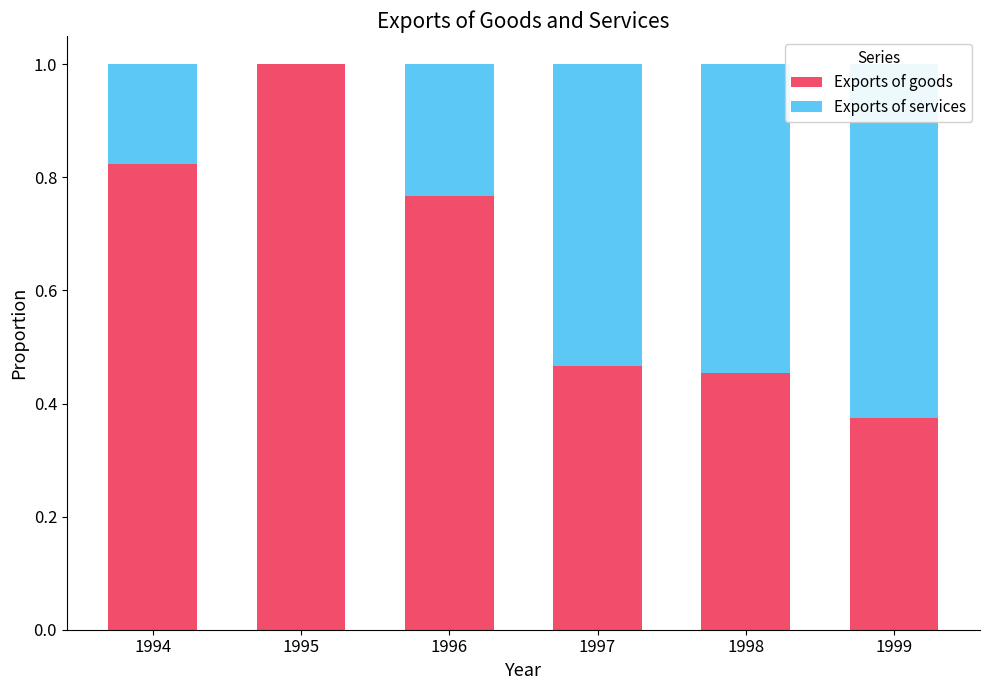

Which series has the largest total across all categories?

Exports of goods